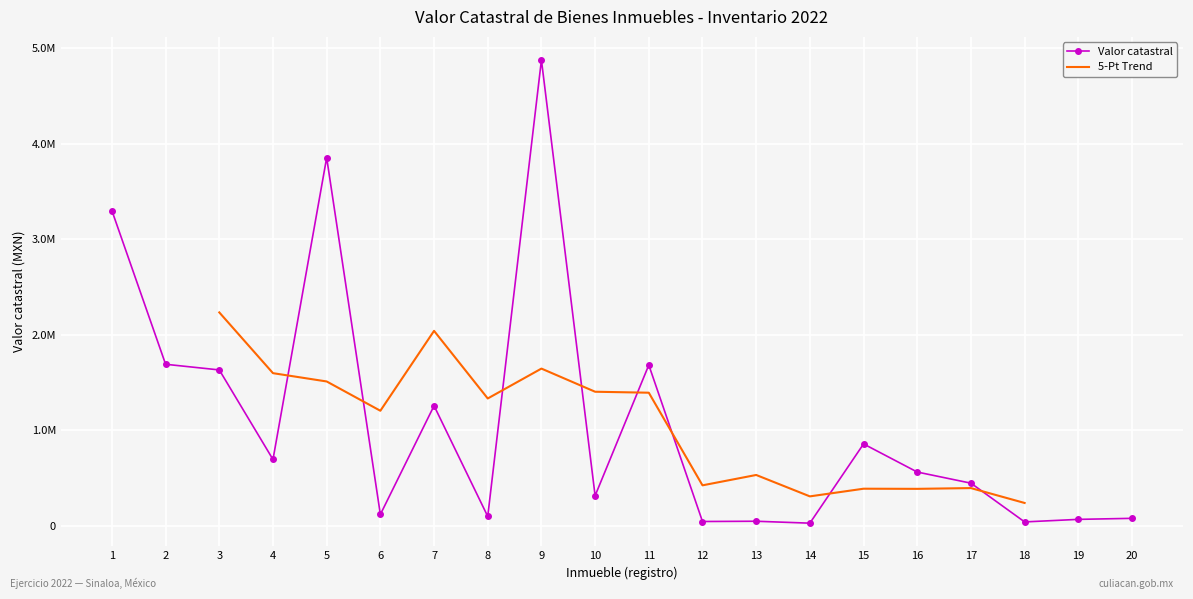

Reading right to left, transcribe all the data shown in this chart.

75925.0	65100.0	38420.0	444375.0	561080.0	855680.0	25360.0	45460.0	42740.0	1682400.0	313056.2	4878524.0	96250.0	1255597.0	116480.0	3855425.0	692740.0	1631100.0	1690380.0	3300000.0